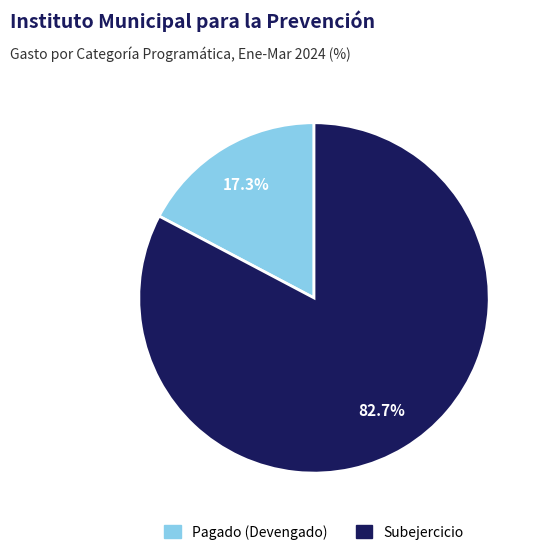

Is there a majority slice in this chart?

Yes